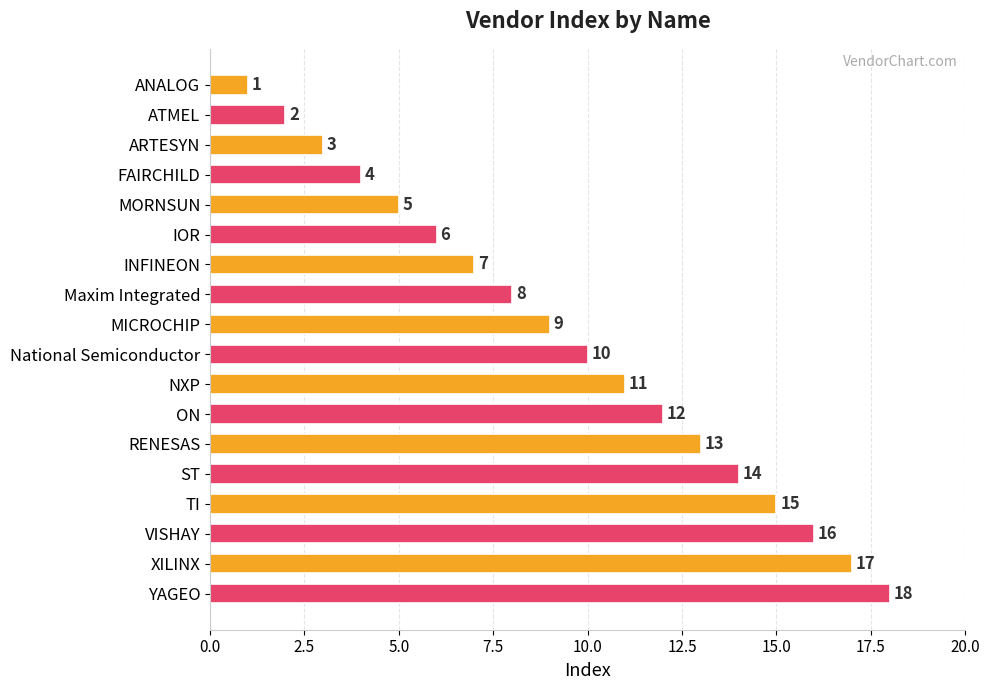

Count the number of data series in this chart.

1